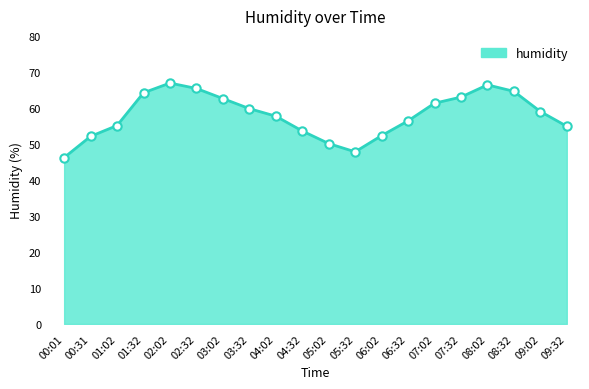

What is the sum of the values at 01:32 and 02:02?

131.1